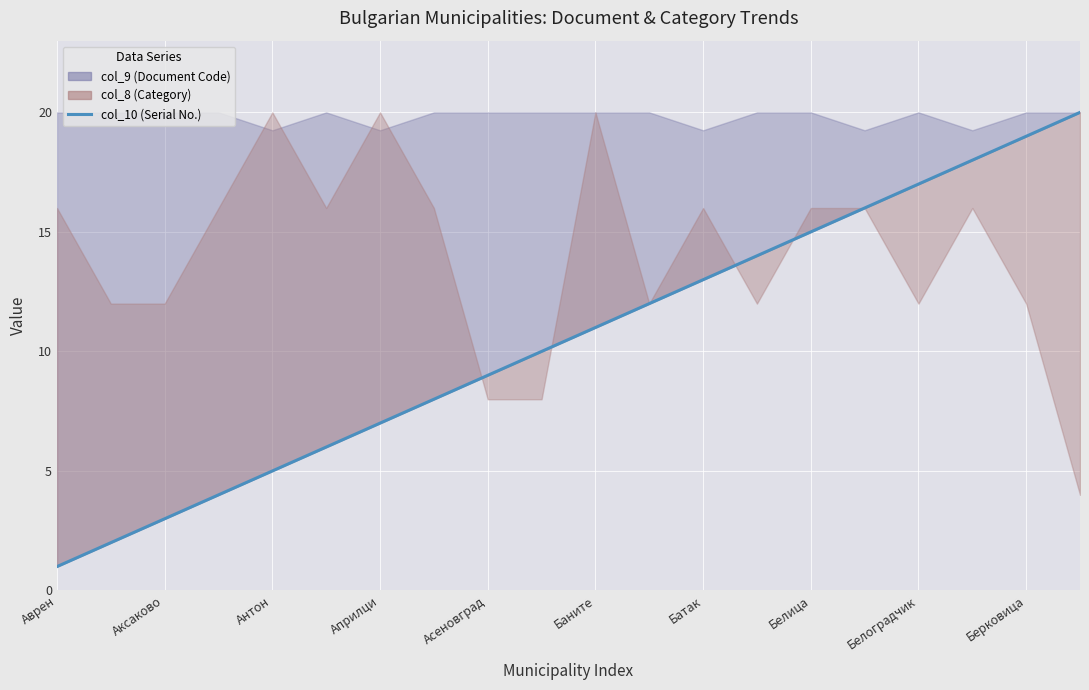

How many lines are shown in the chart?

1